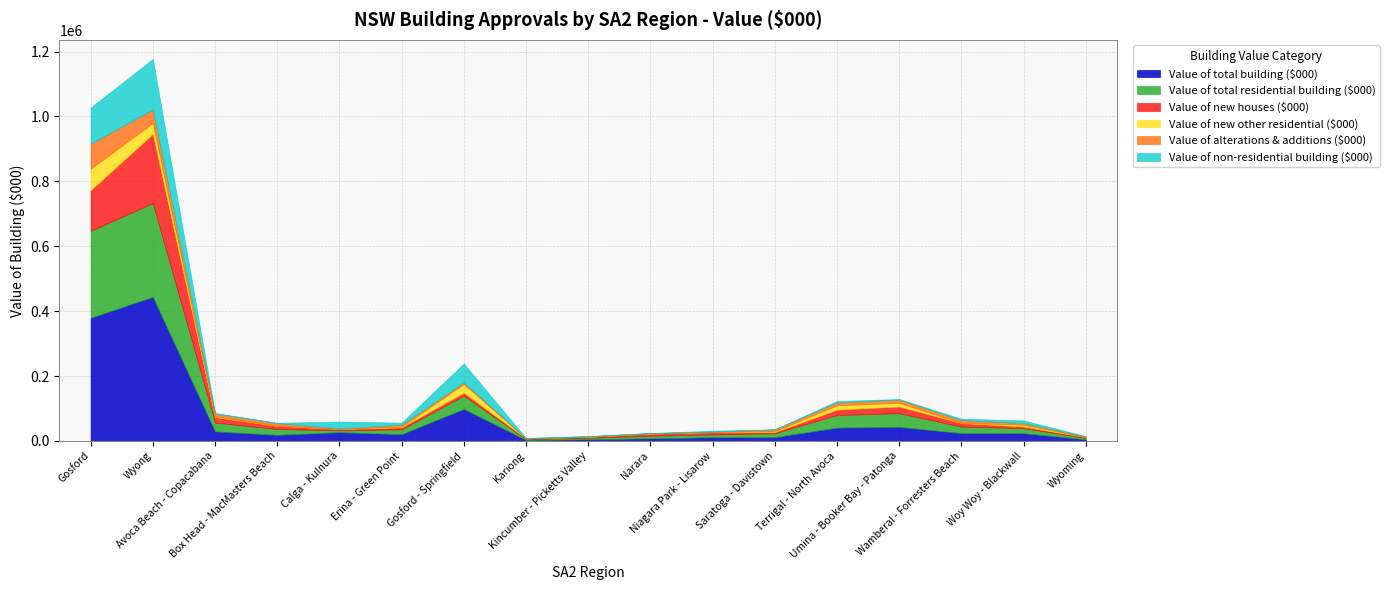

How many series are shown in this chart?

6